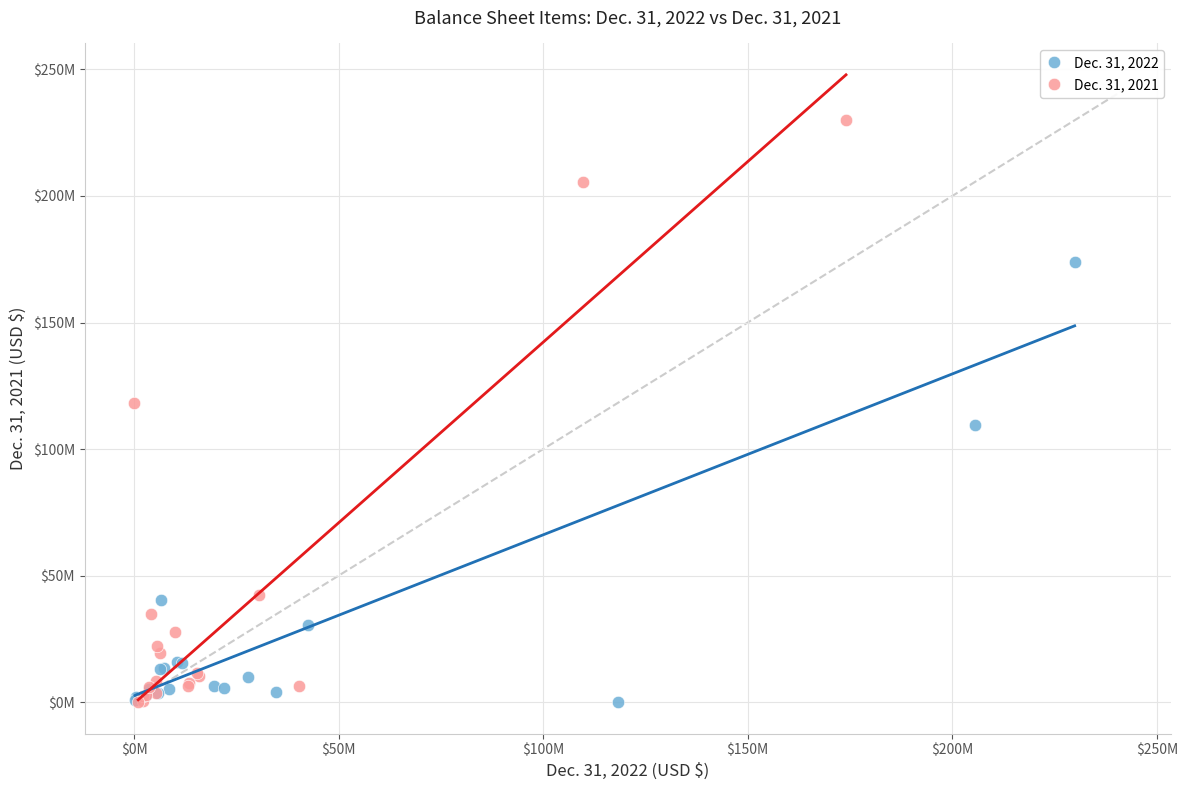

What are all the series names shown in the legend?

Dec. 31, 2022, Dec. 31, 2021